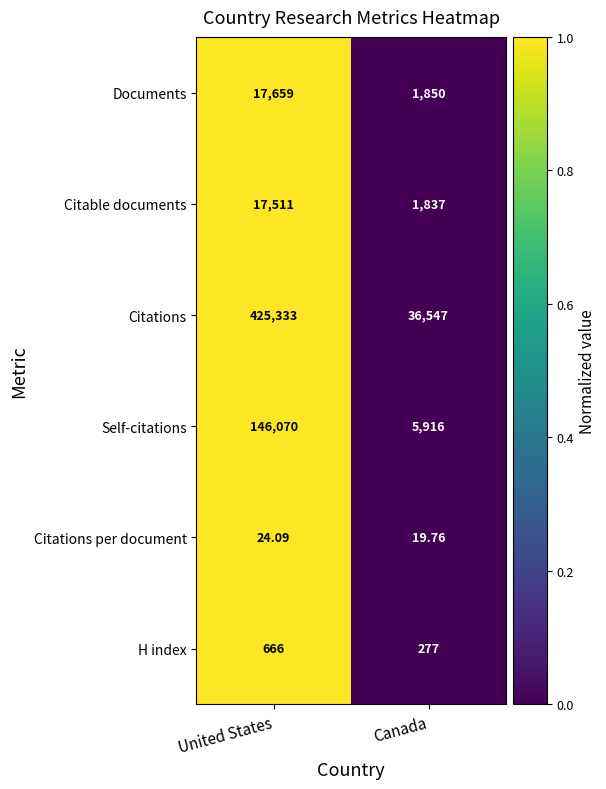

At which label is H index closest to 471?

Canada